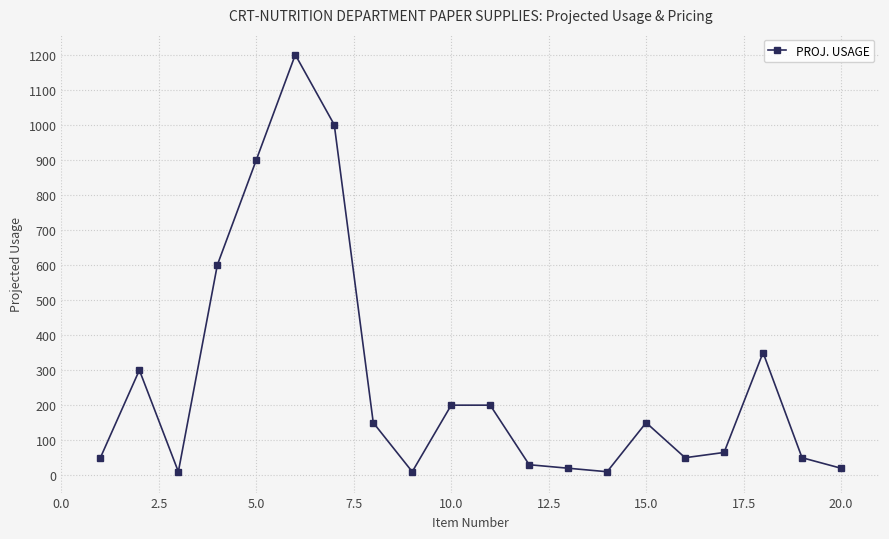

What is the difference between the maximum and minimum values?

1190